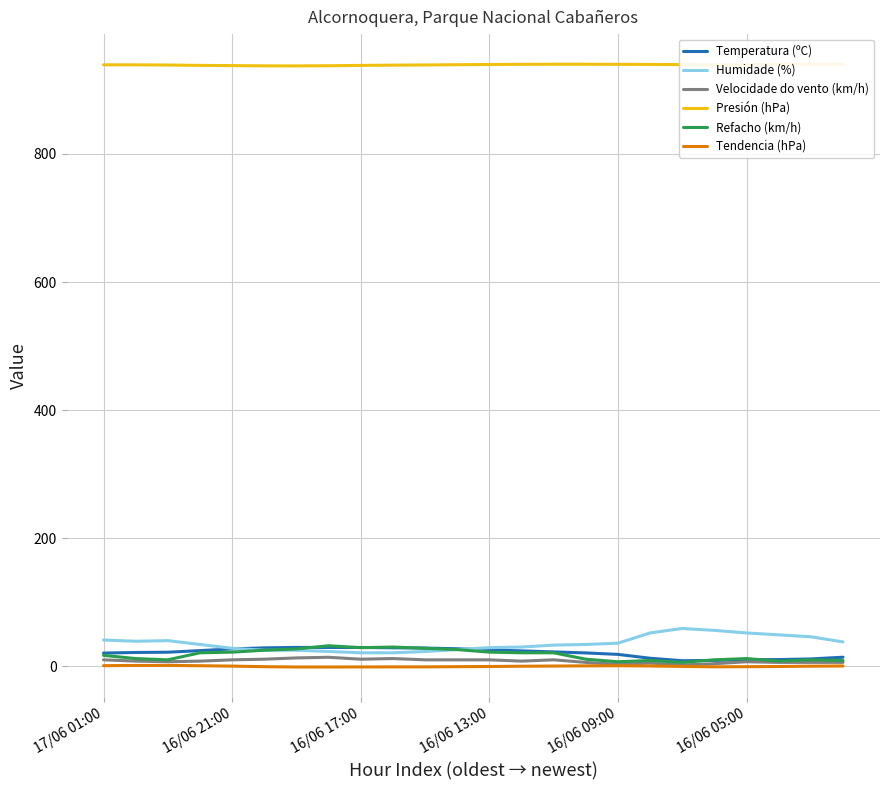

How many values in the Presión (hPa) series exceed 939?

15